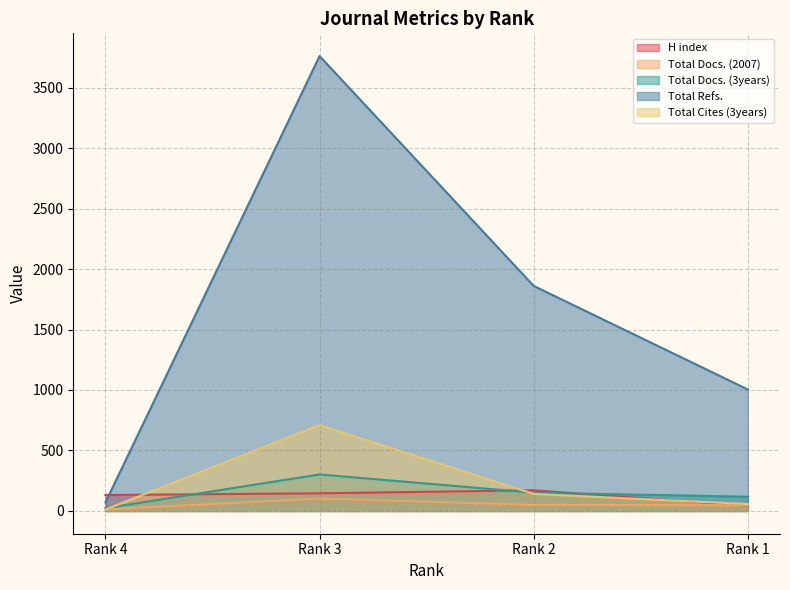

At which category is the sum across all series the highest?

Rank 3